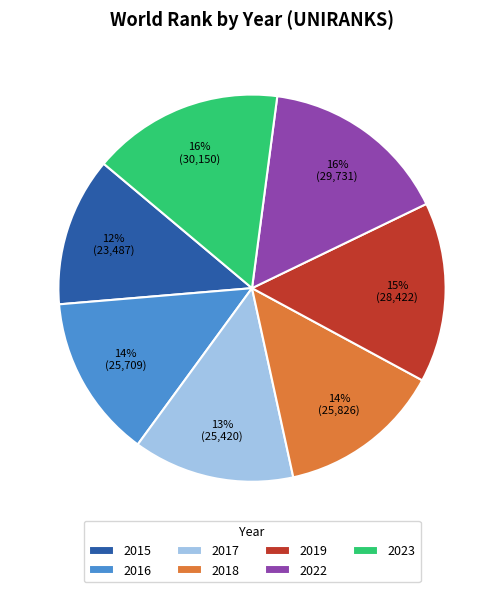

Which has a higher value, 2017 or 2023?

2023